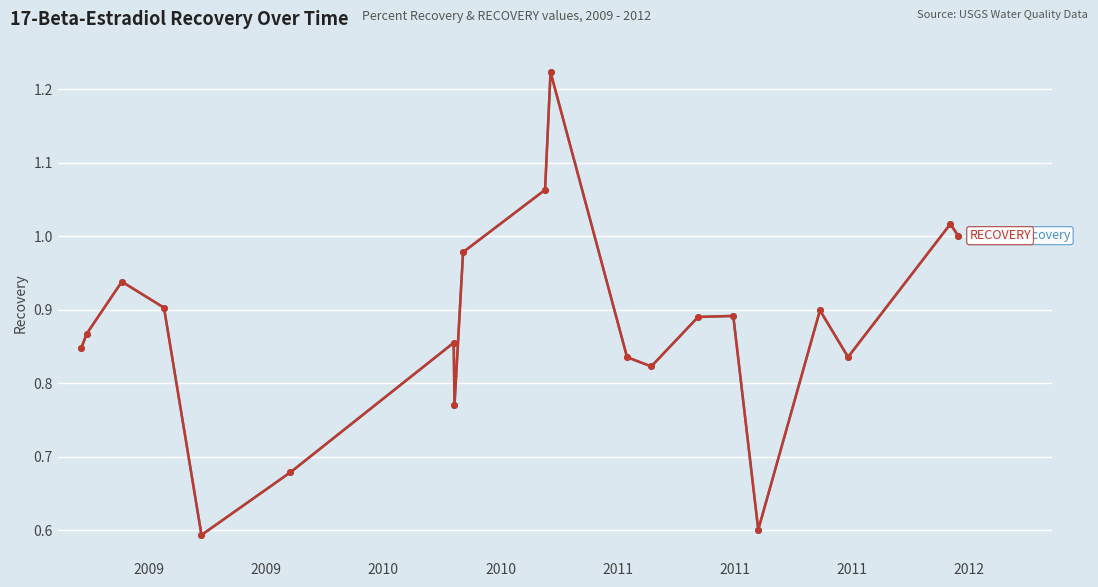

What is the minimum value shown in the chart?

0.6